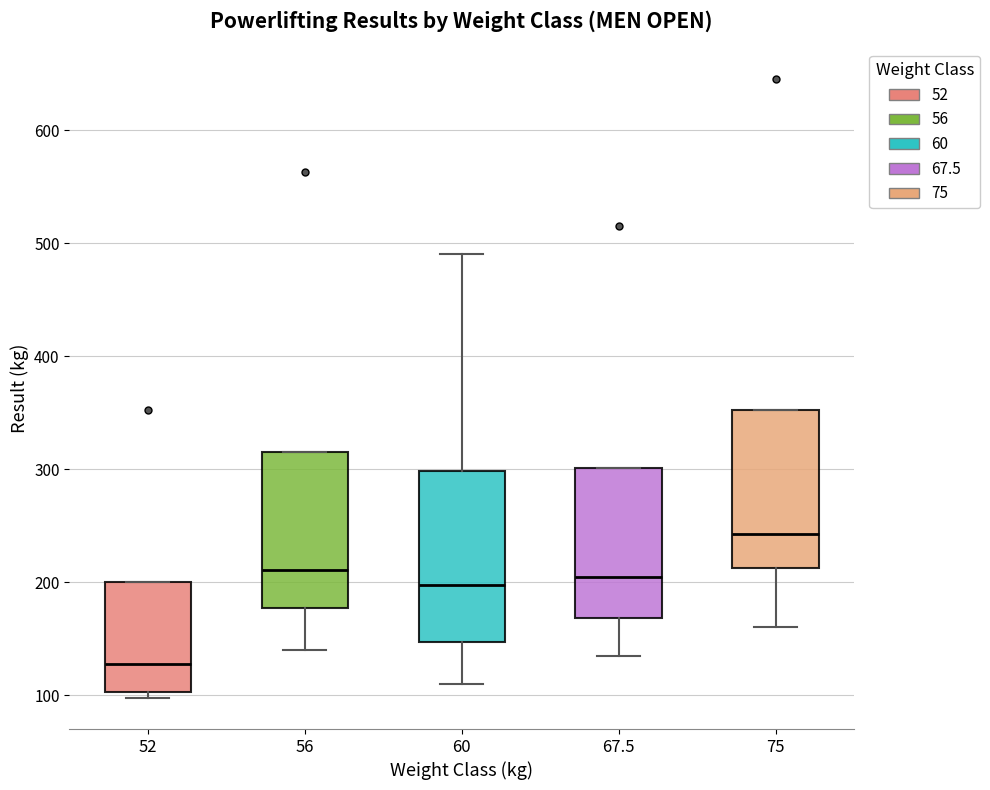

Where does the median line of the box at x = 56 sit on the y-axis? The values are not printed on the chart, so give them approximately, as read against the axis.

210